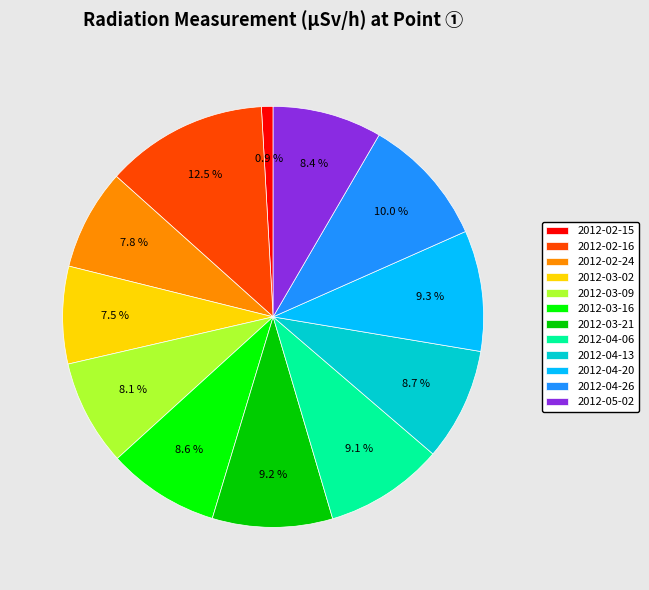

What is the ratio of the value at 2012-03-21 to the value at 2012-02-16?

0.7